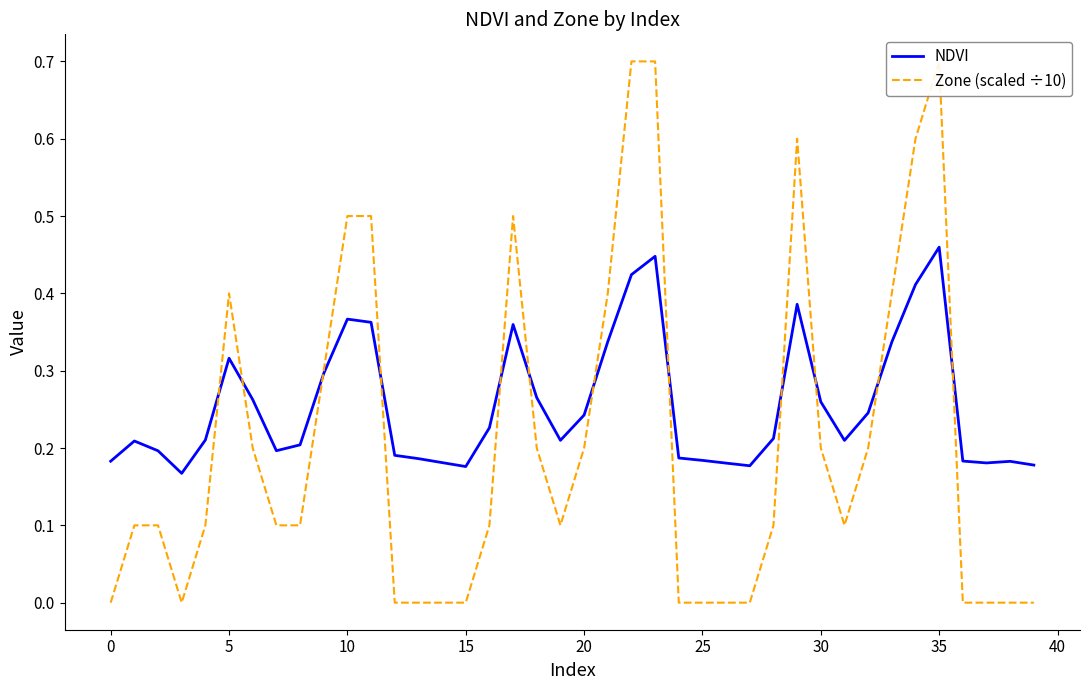

What value does the NDVI series have at 18?

0.3